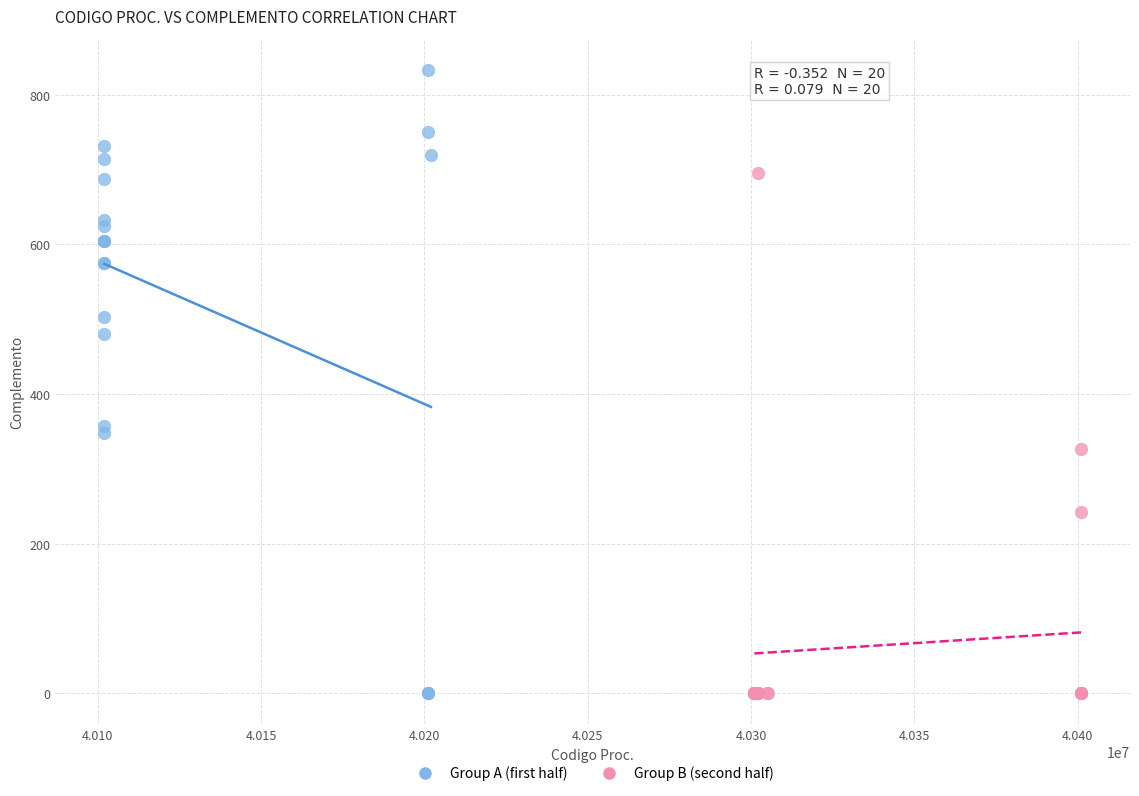

Which series reaches the maximum Y coordinate?

Group A (first half)